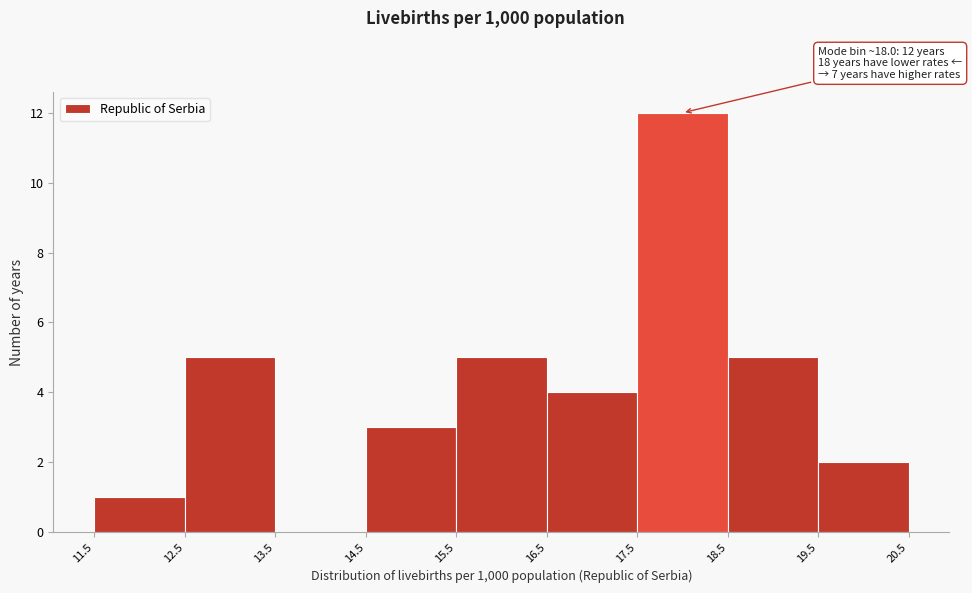

Over which range of the x-axis is the bar tallest?

17.5 to 18.5